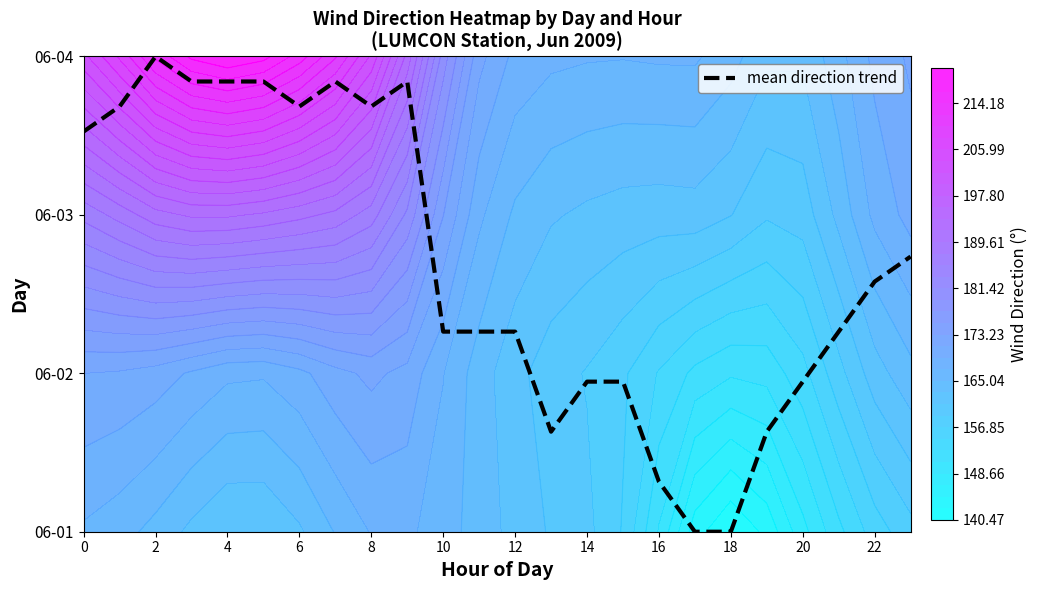

Between 14 and 21, which is larger?

21